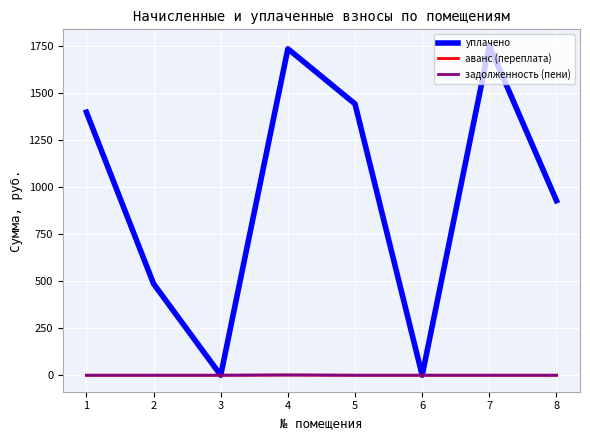

True or false: аванс (переплата) and уплачено cross at least once.

False